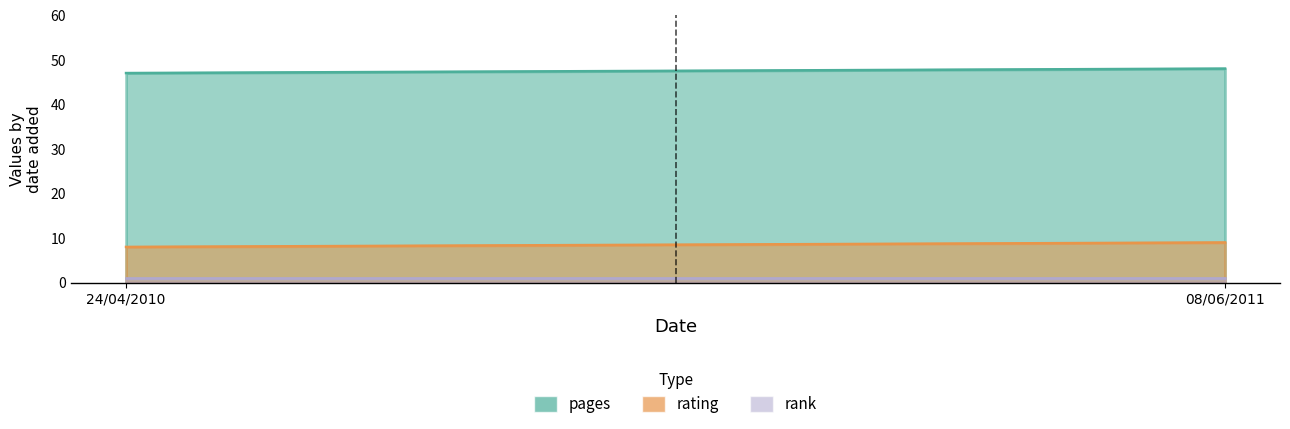

Rank the series at 24/04/2010 from lowest to highest value.

rank, rating, pages